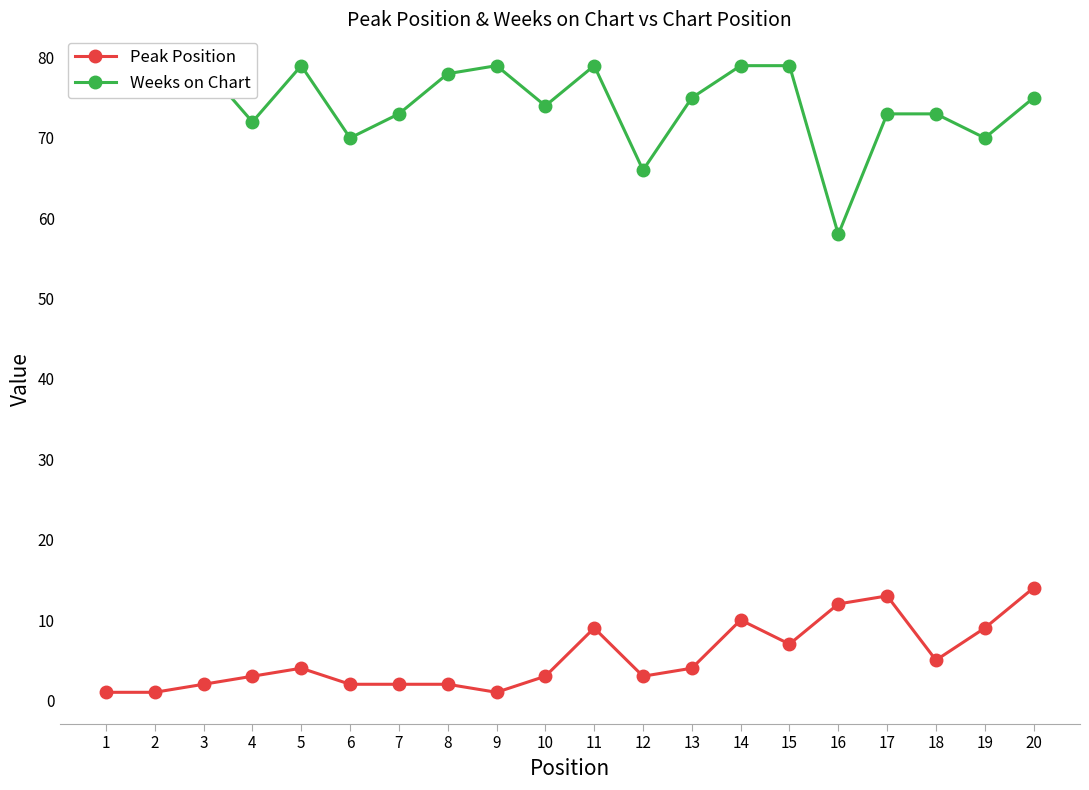

Which series has the widest spread of values?

Weeks on Chart